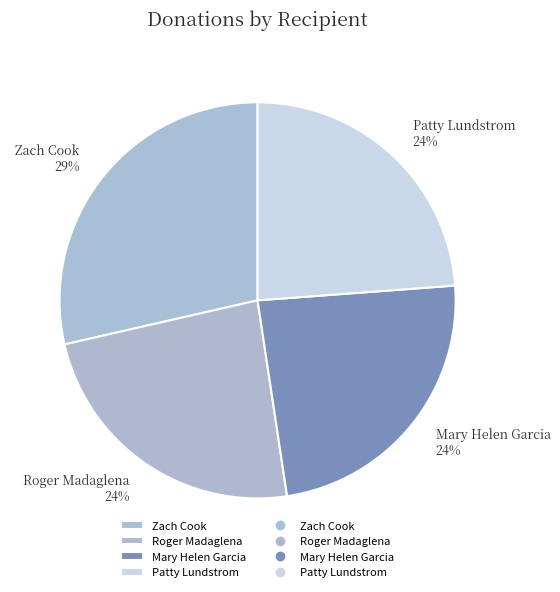

Which slice is the largest?

Zach Cook